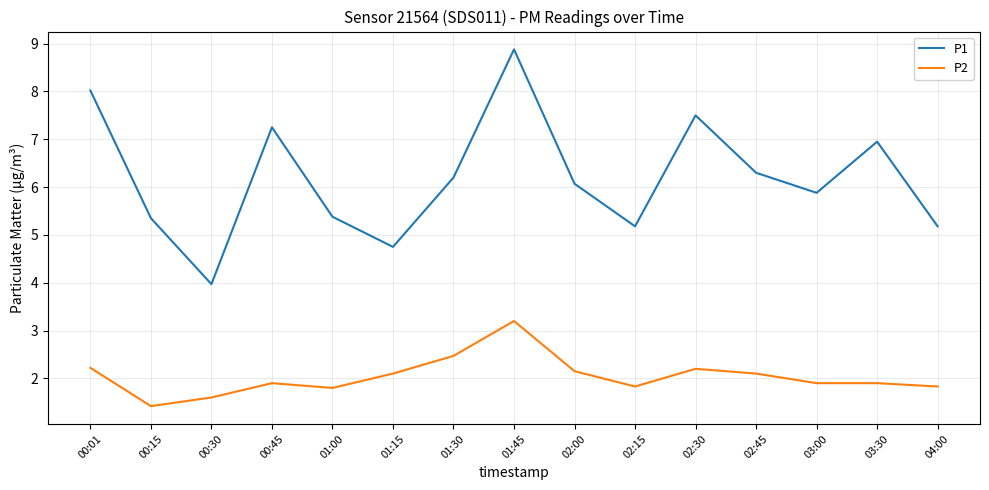

The value of P1 at 01:30 is 10.4. True or false?

False